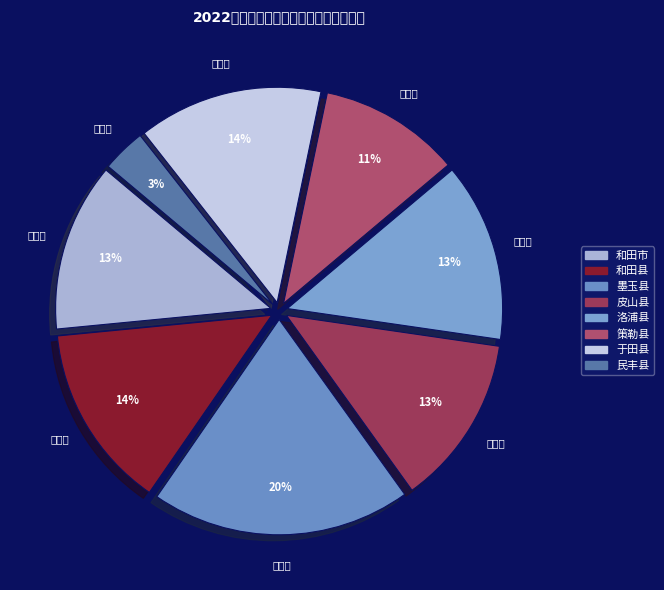

Does 墨玉县 account for over 50% of the chart?

No